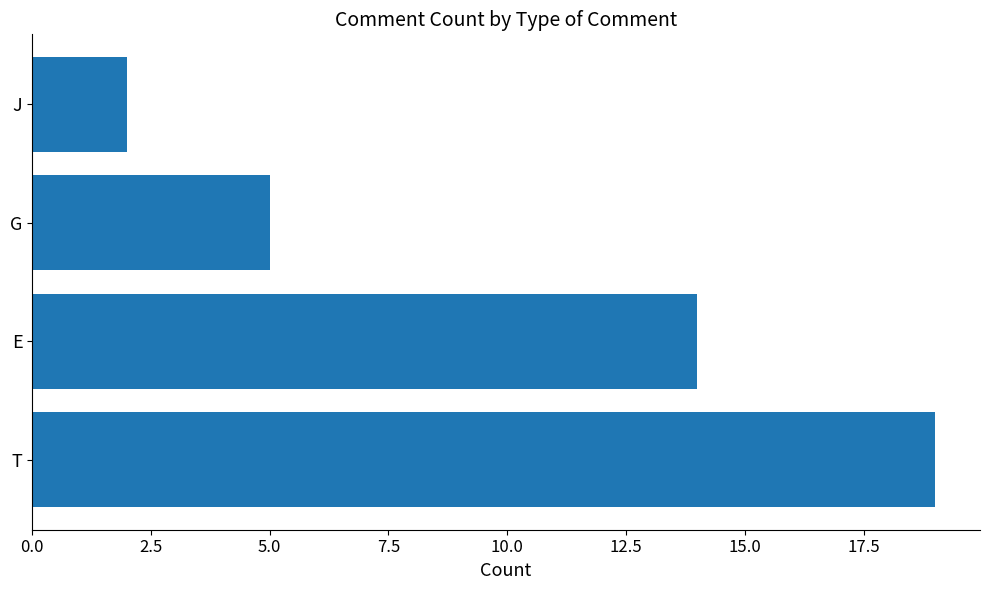

What is the sum of all values?

40